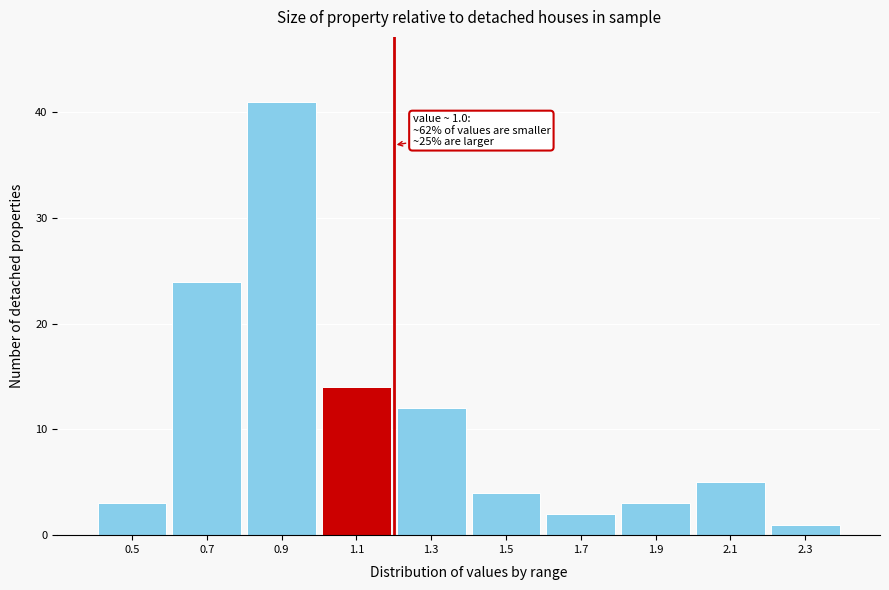

Over which range of the x-axis is the bar tallest?

0.8 to 1.0